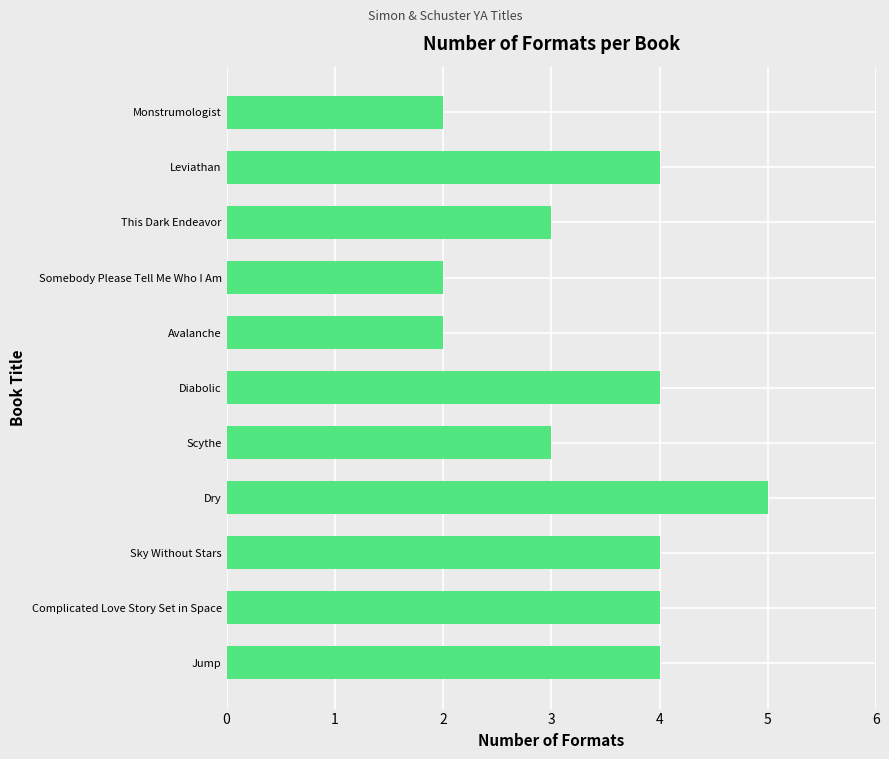

The chart shows a value of 3 at Monstrumologist. True or false?

False